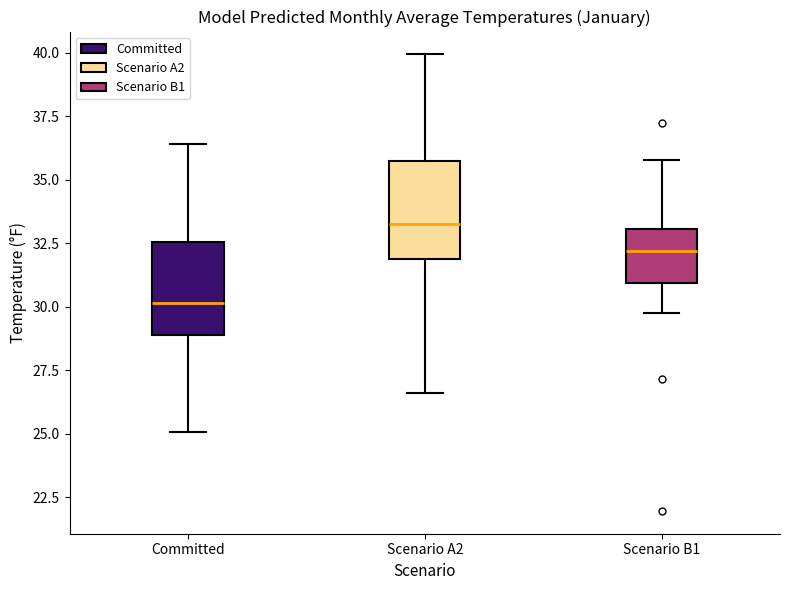

Reading left to right, transcribe this box plot: for each box, give where its median line is, the range the box spans, and where its two whiskers end, as read against the y-axis. The values are not printed on the chart, so give them approximately, as read against the axis.

Committed: median 30.0, box 29.0 to 32.5, whiskers 25.0 to 36.5
Scenario A2: median 33.5, box 32.0 to 35.5, whiskers 26.5 to 40.0
Scenario B1: median 32.0, box 31.0 to 33.0, whiskers 30.0 to 36.0